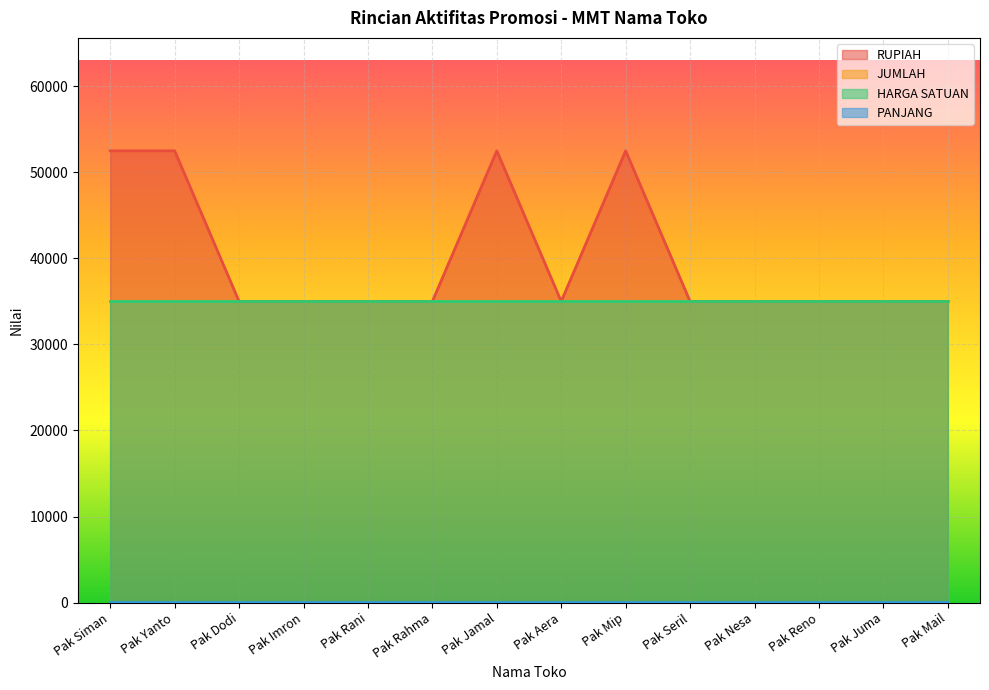

Which series has the largest range (max minus min)?

RUPIAH